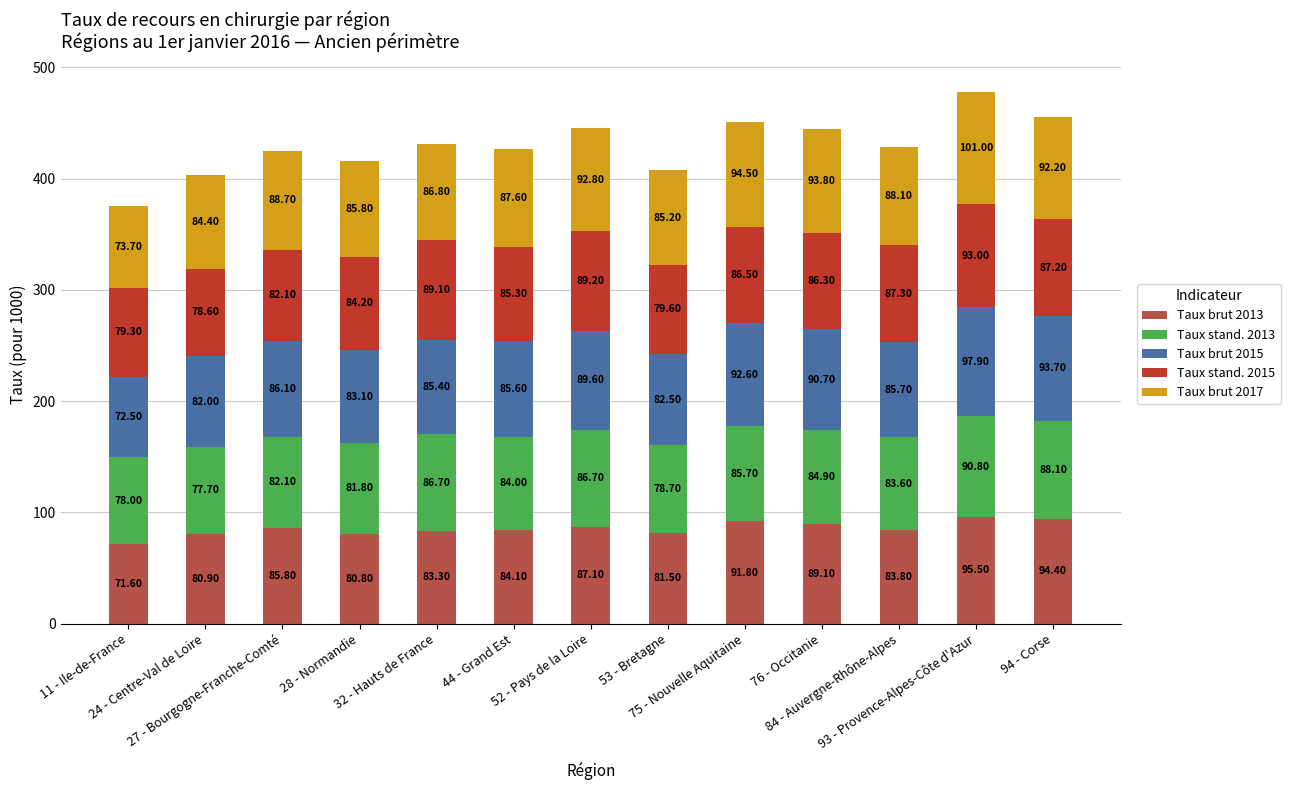

What is the difference between the maximum and minimum values in the Taux brut 2013 series?

23.9